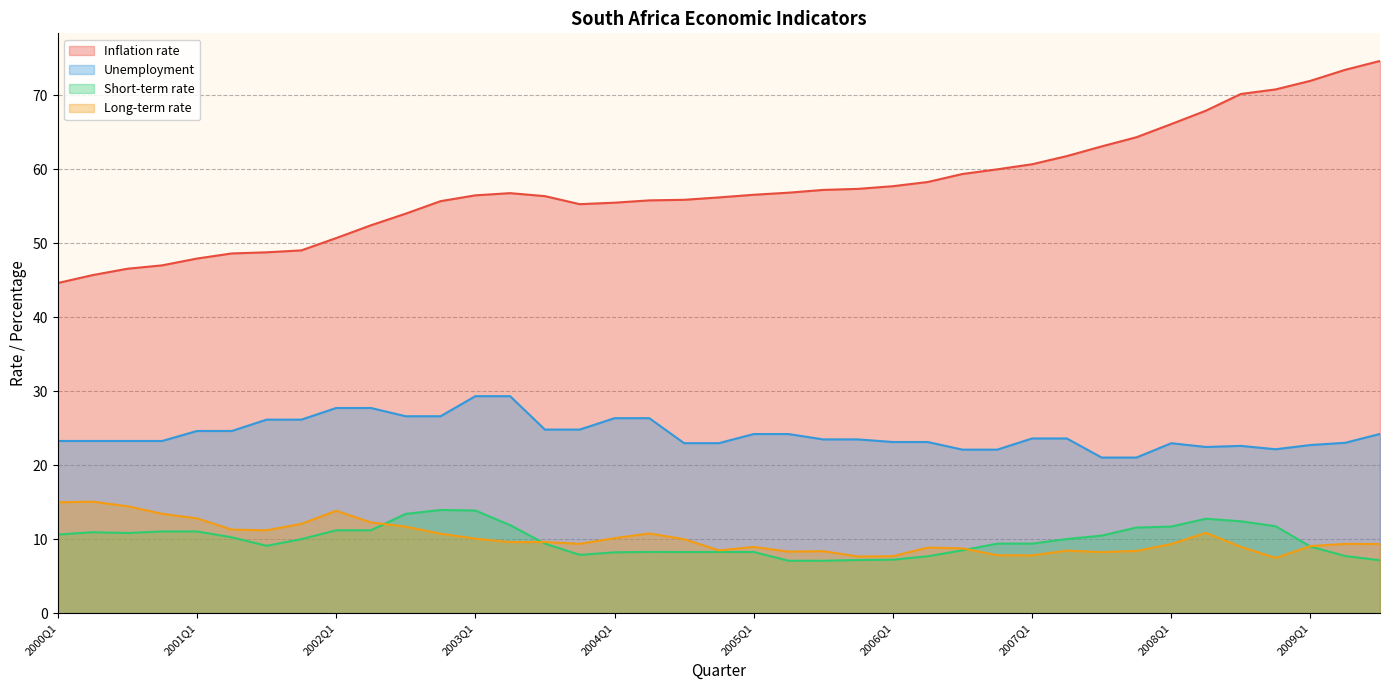

True or false: Short-term rate and Inflation rate intersect in this chart.

False